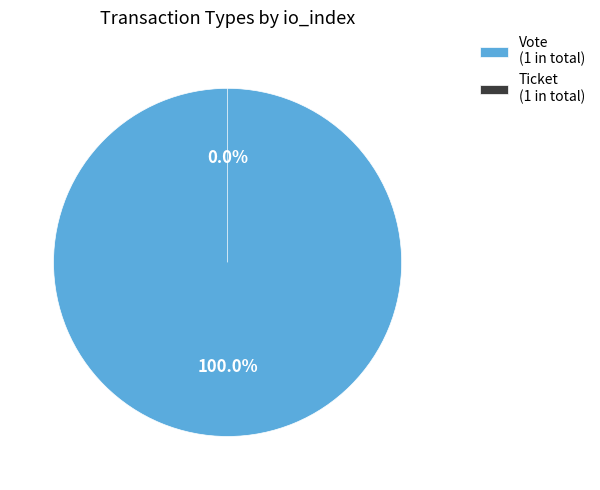

The Vote (io_index=1) slice represents 100% of the pie. True or false?

True